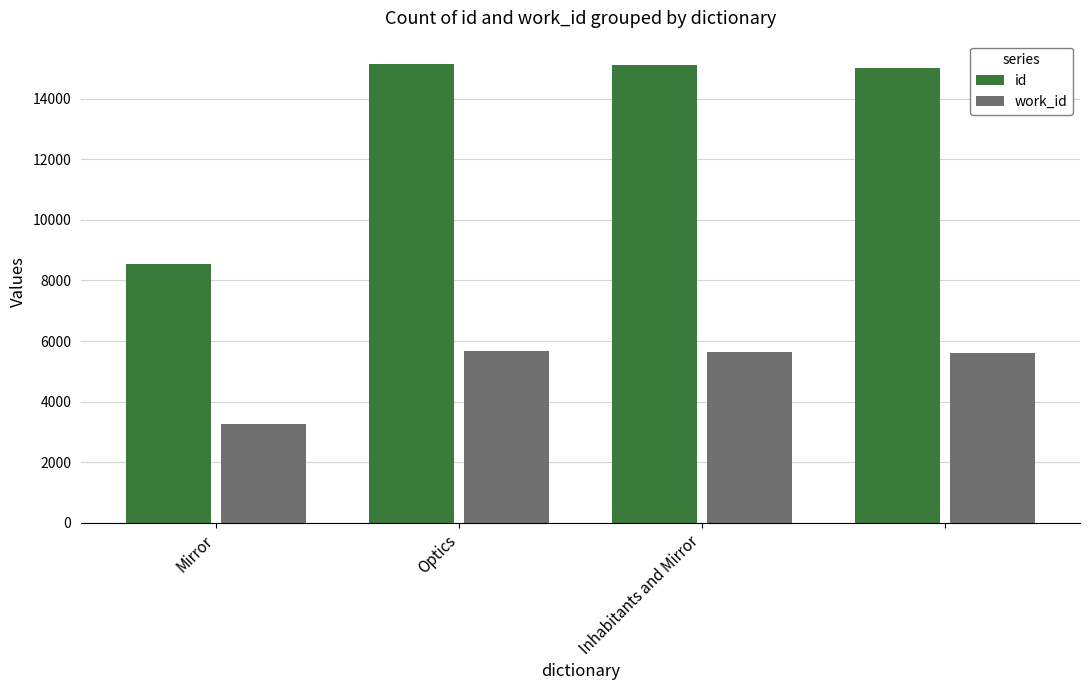

Which series has the largest total across all categories?

id